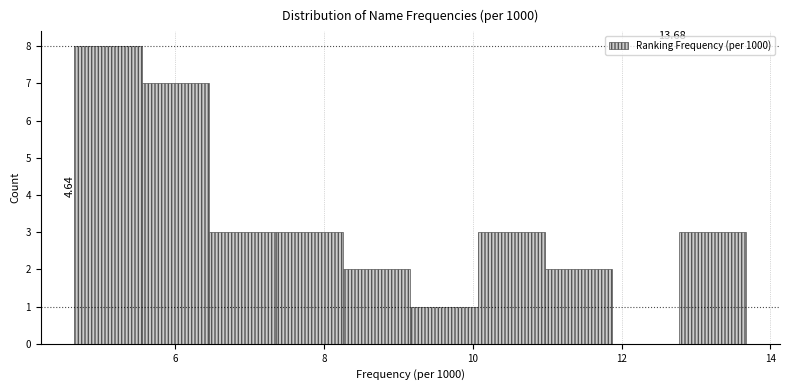

Over which range of the x-axis is the bar tallest?

4.6 to 5.6